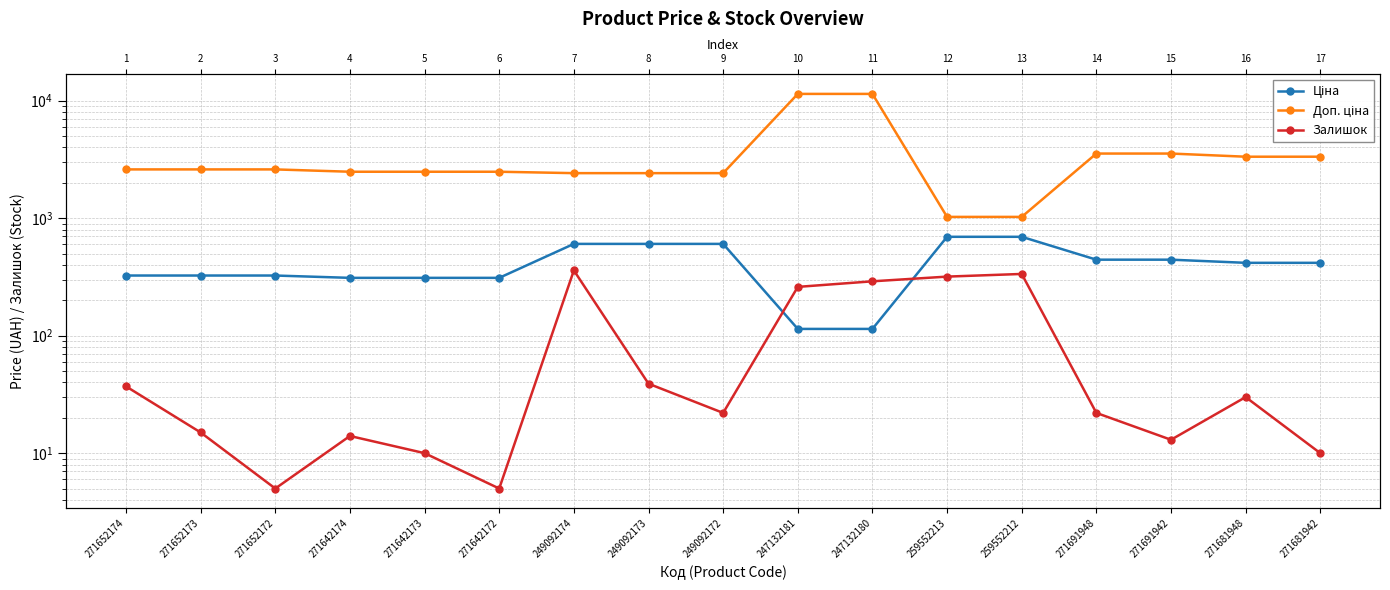

True or false: Ціна and Доп. ціна cross at least once.

False